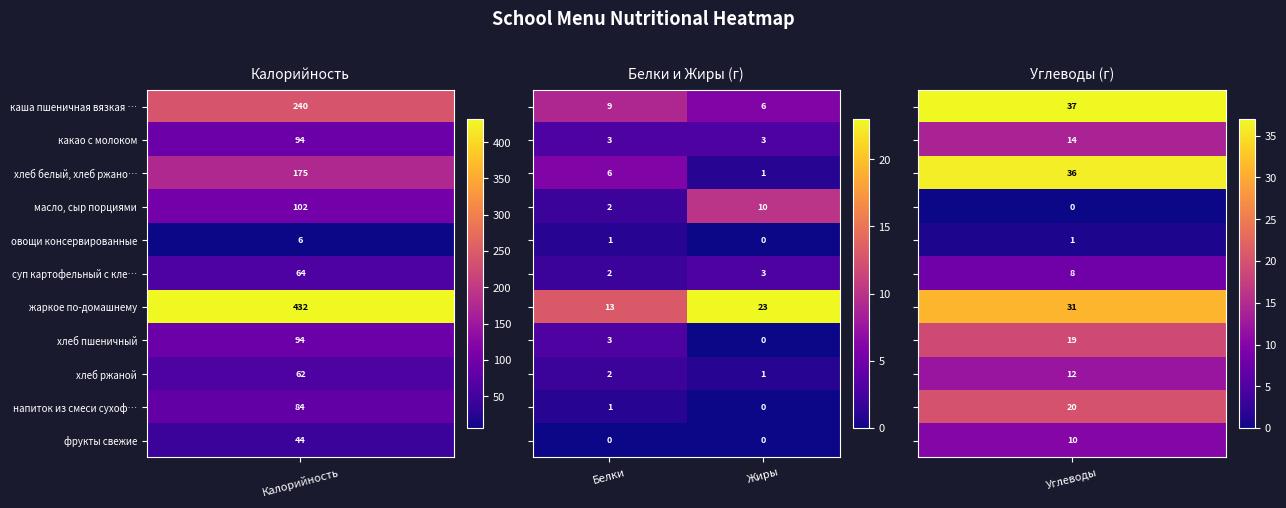

What is the total value across all series at Жиры?

47